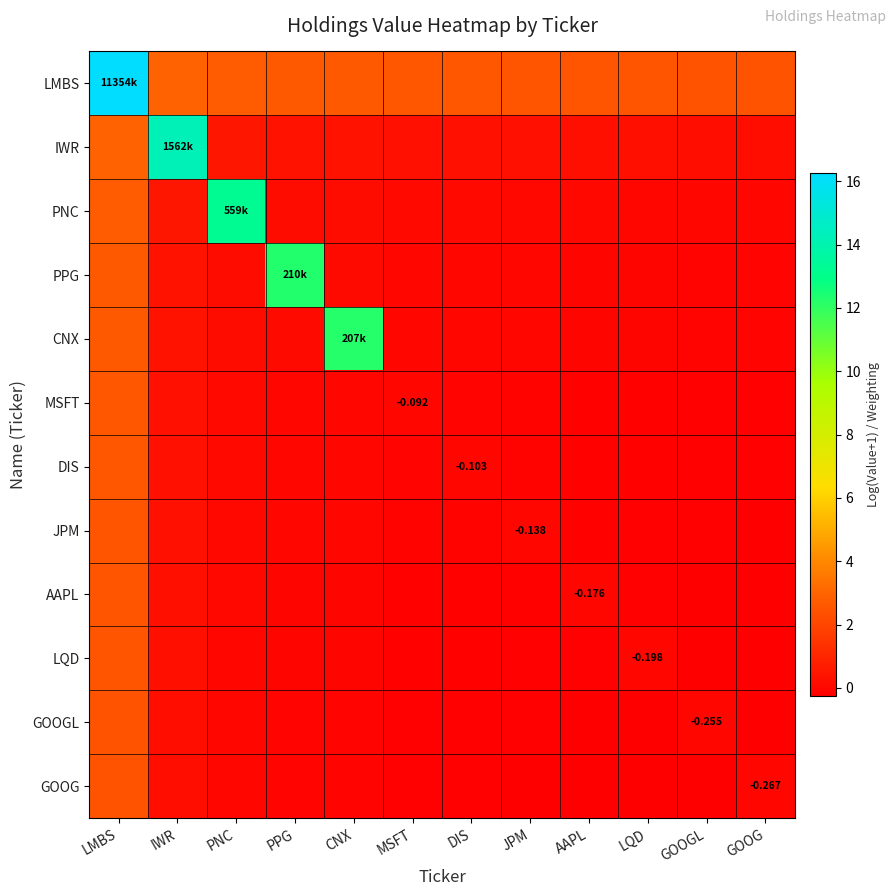

List the labels in order of PPG value, largest first.

PPG, LMBS, IWR, PNC, CNX, MSFT, DIS, JPM, AAPL, LQD, GOOGL, GOOG